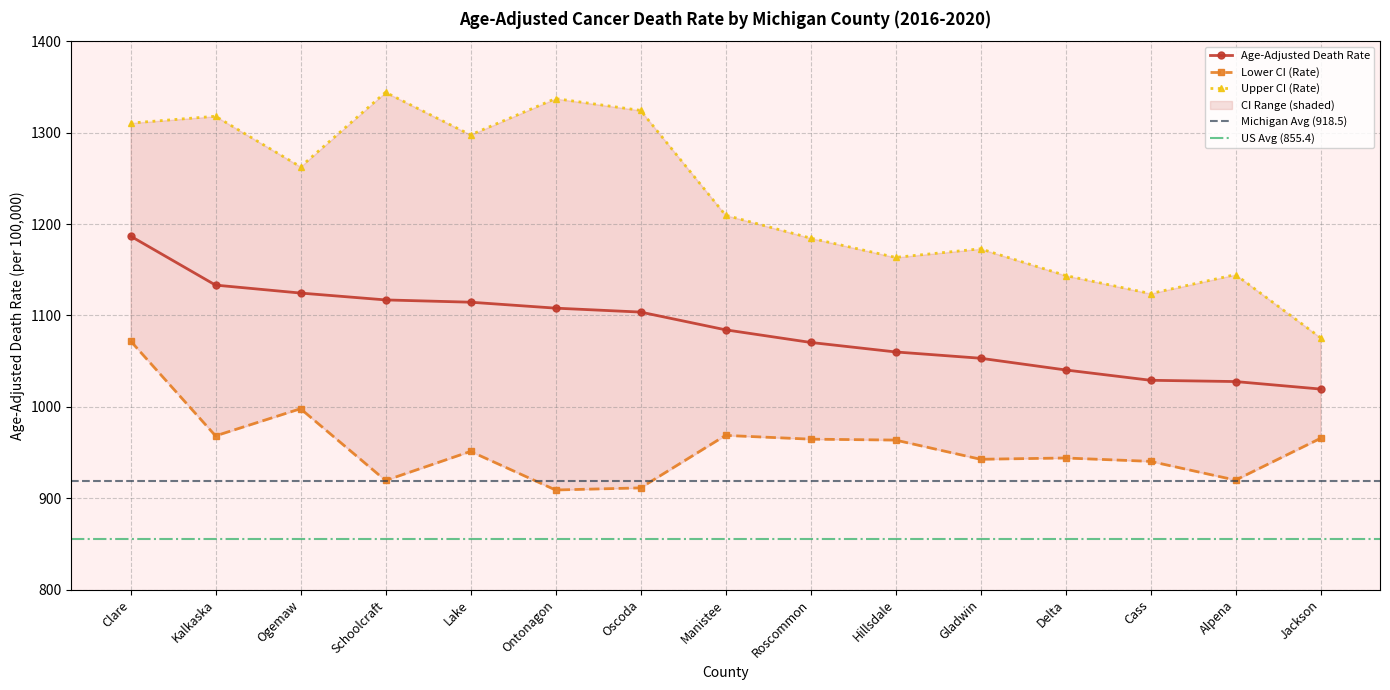

List the labels in order of Lower CI (Rate) value, largest first.

Clare, Ogemaw, Manistee, Kalkaska, Jackson, Roscommon, Hillsdale, Lake, Delta, Gladwin, Cass, Alpena, Schoolcraft, Oscoda, Ontonagon